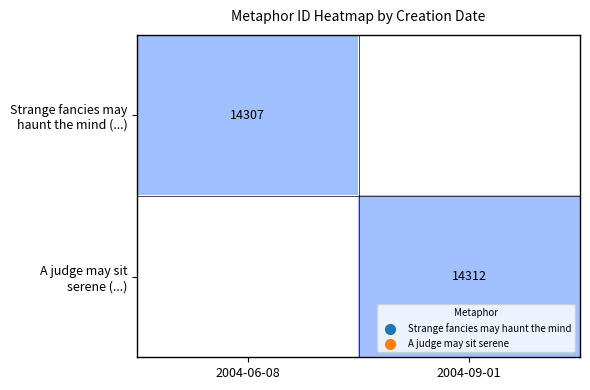

Read the Strange fancies may haunt the mind (...) value at 2004-06-08.

14307.0